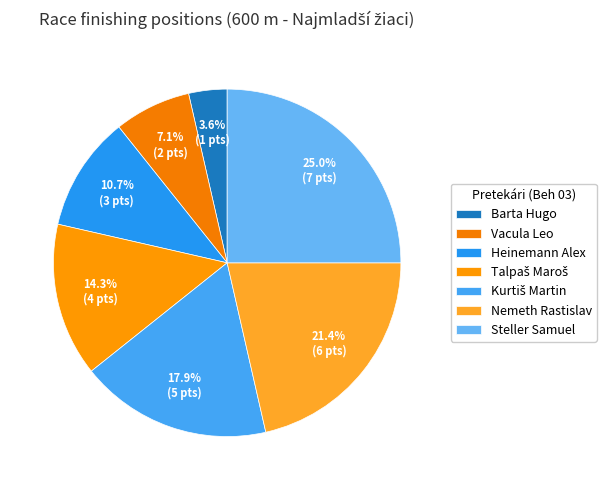

Count the number of slices in the pie.

7